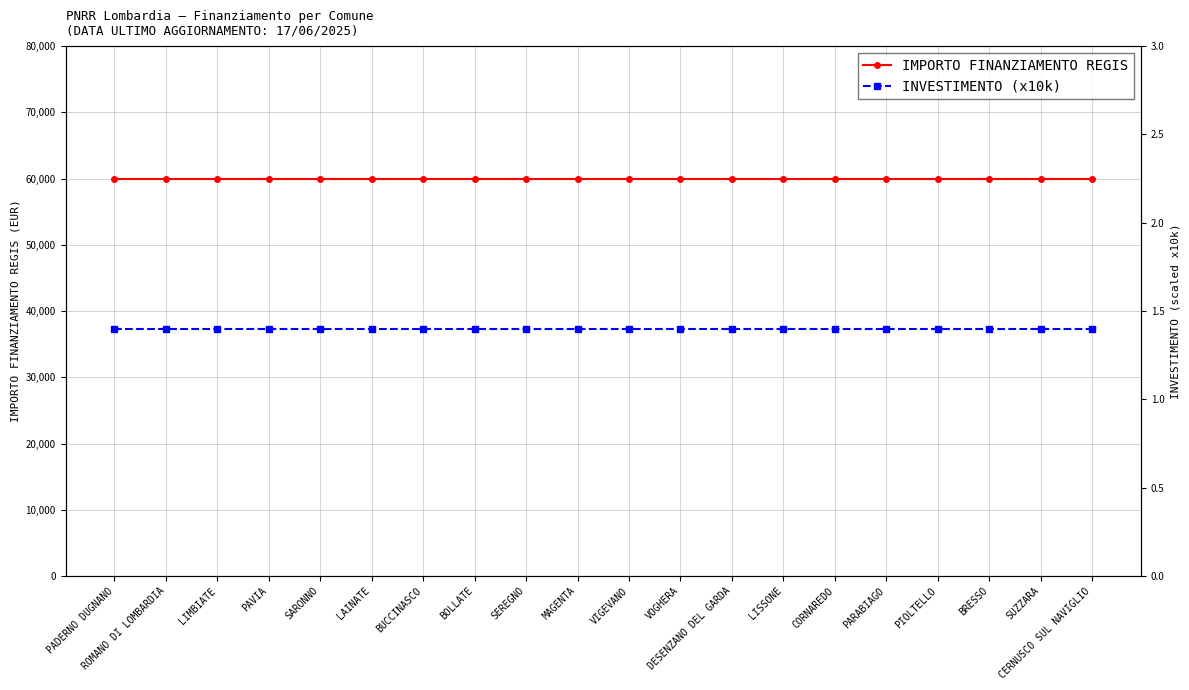

What are all the series names shown in the legend?

IMPORTO FINANZIAMENTO REGIS, INVESTIMENTO (x10k)